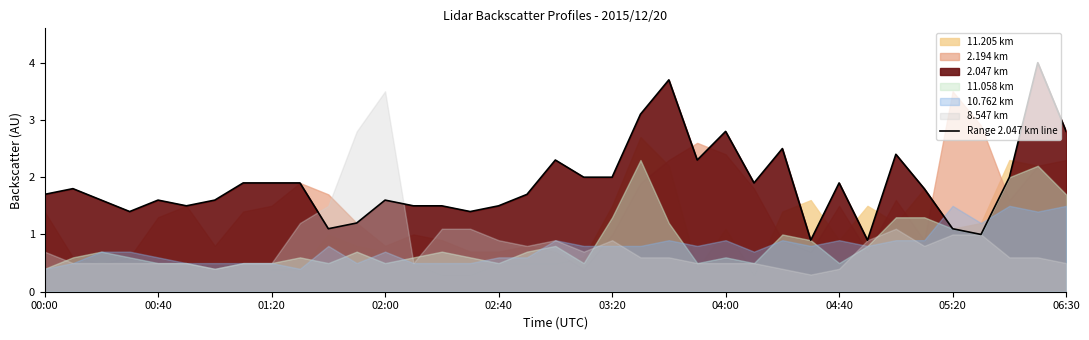

What is the highest value of the Range 2.047 km line series?

4.0